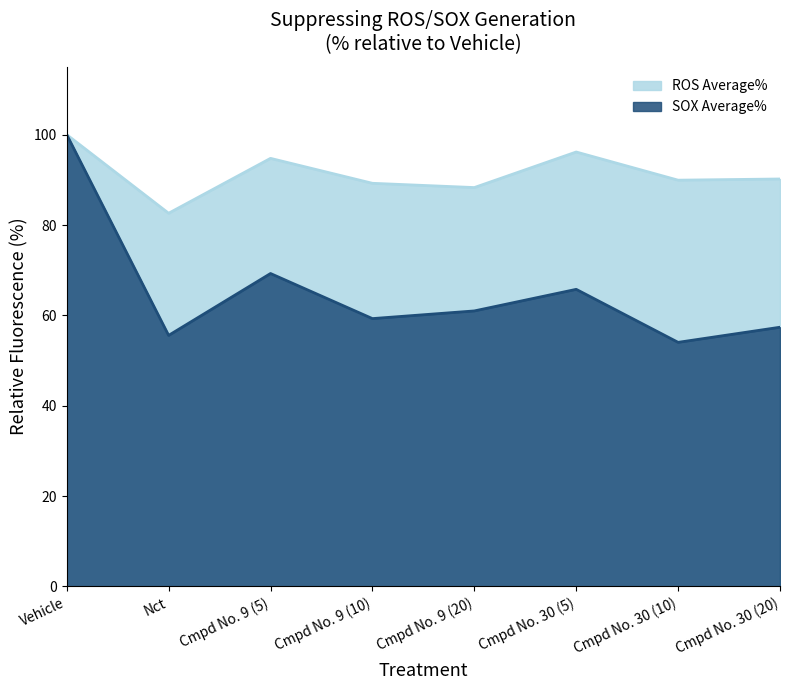

Which series changed the most between Nct and Cmpd No. 9 (5)?

SOX Average%